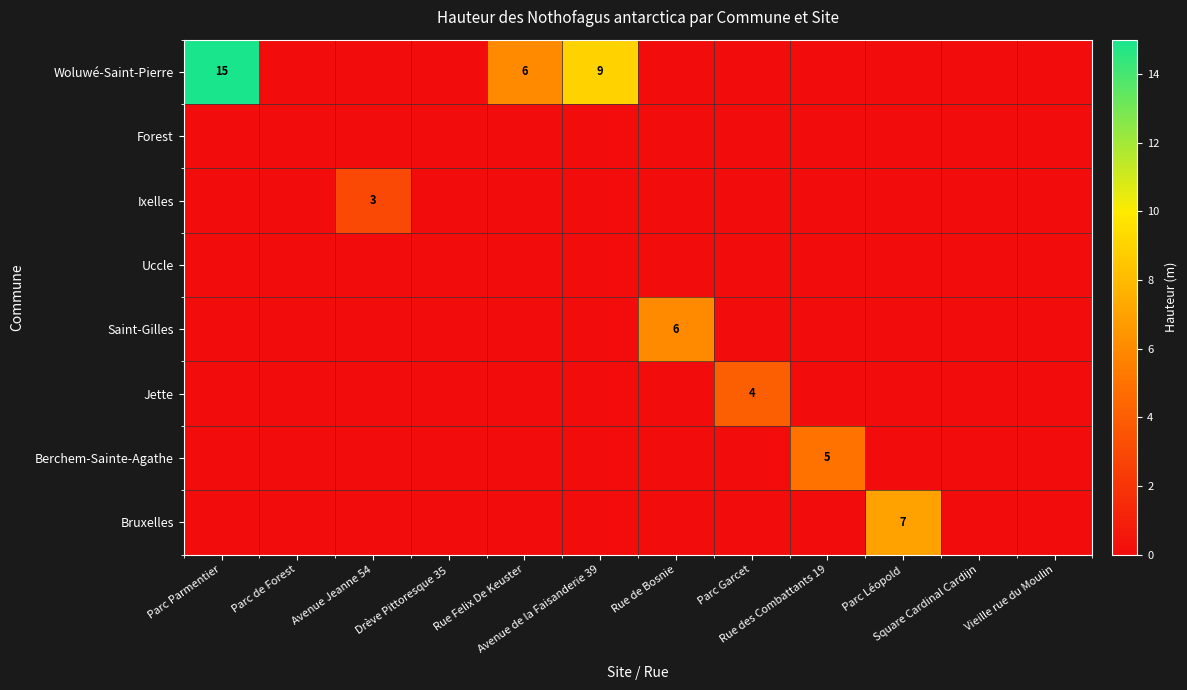

At how many categories does at least one series exceed 12?

1